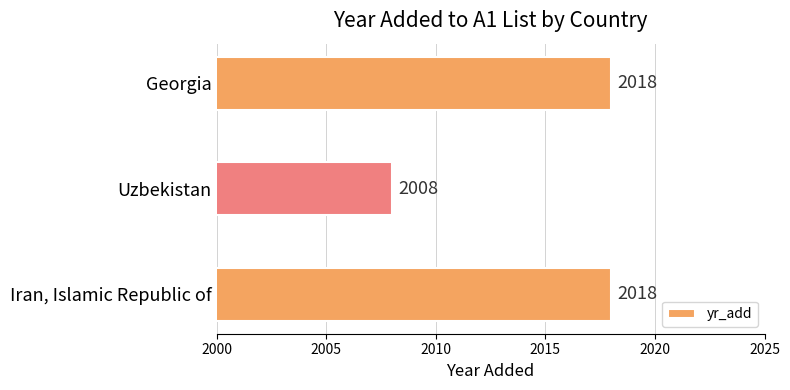

What is the minimum value shown in the chart?

2008